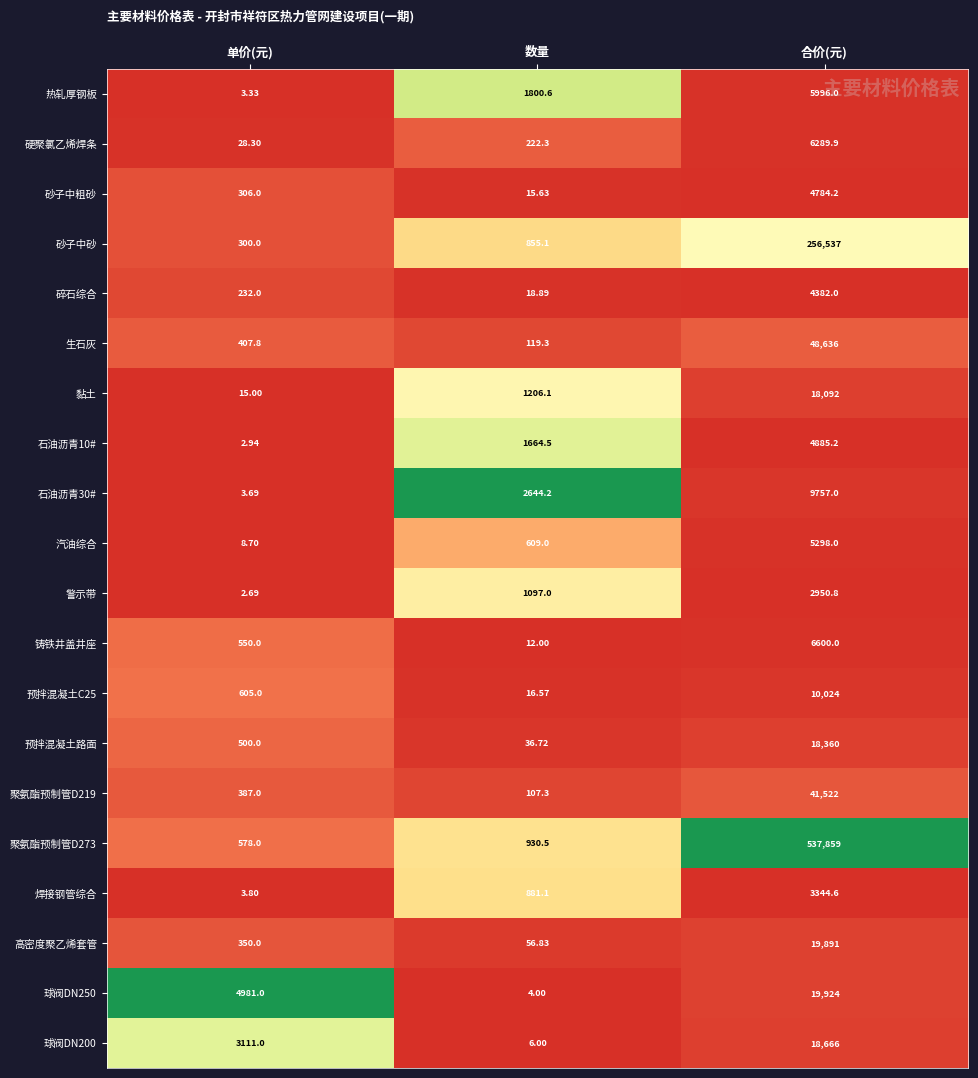

Is the value of 汽油综合 at 单价(元) greater than the value of 警示带 at 合价(元)?

No